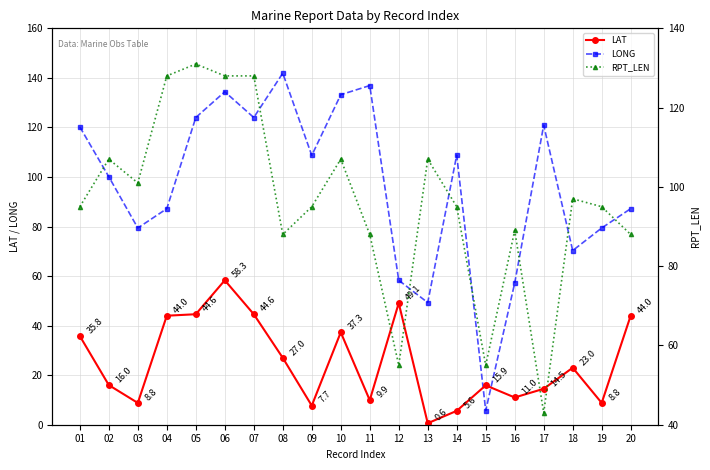

What is the sum of the LAT values at 12 and 13?

49.7